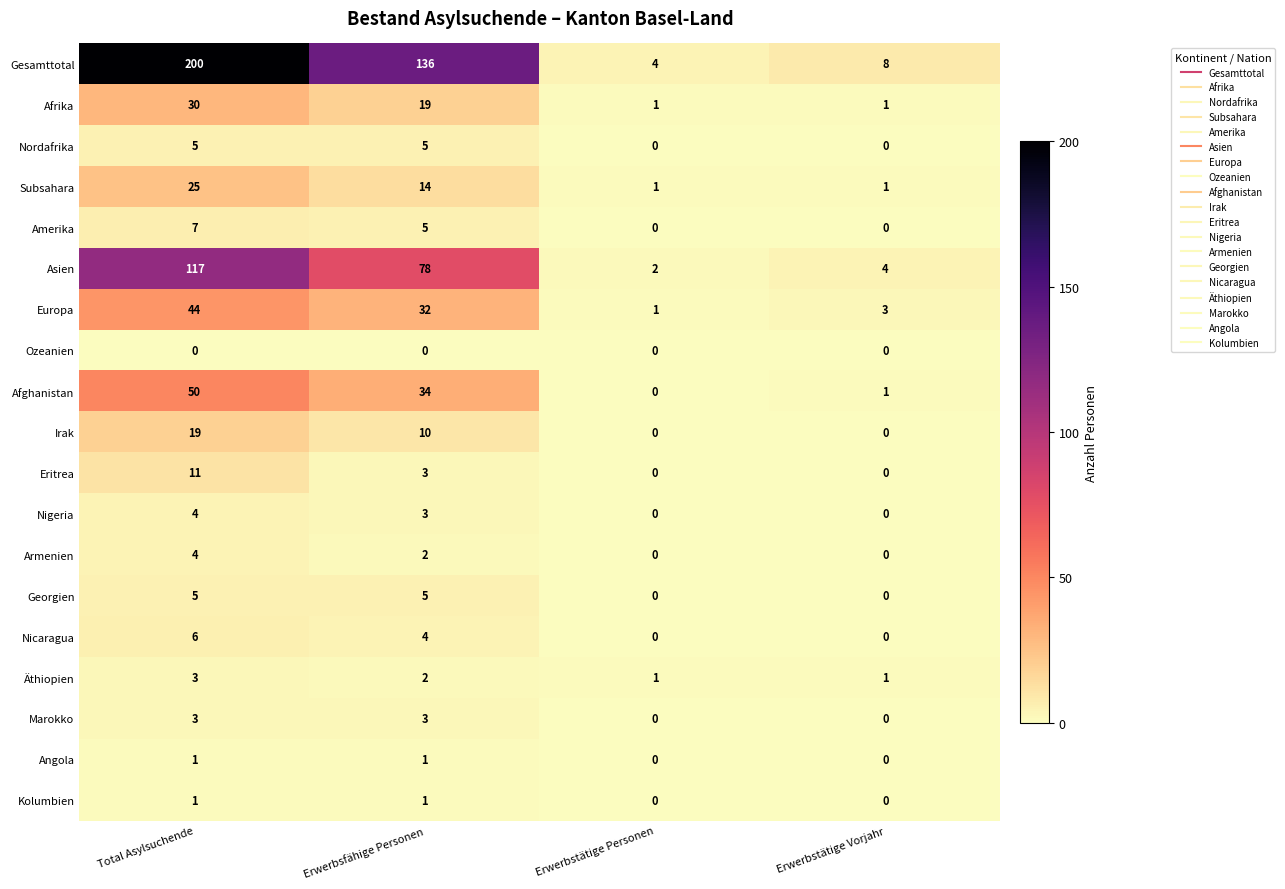

Where is Armenien nearest to the value 2?

Erwerbsfähige Personen